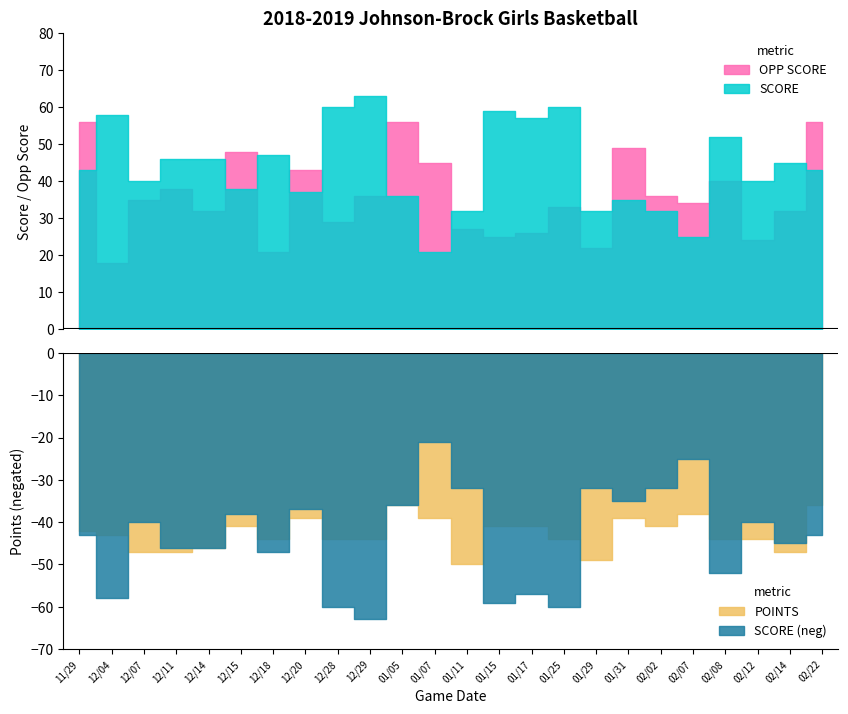

What is the sum of the SCORE values at 01/29 and 12/11?

78